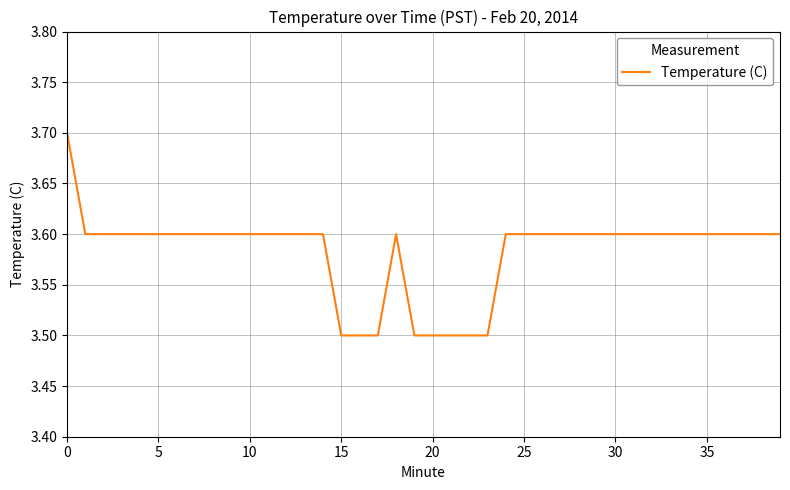

True or false: there are more than 2 points higher than both neighbors.

False